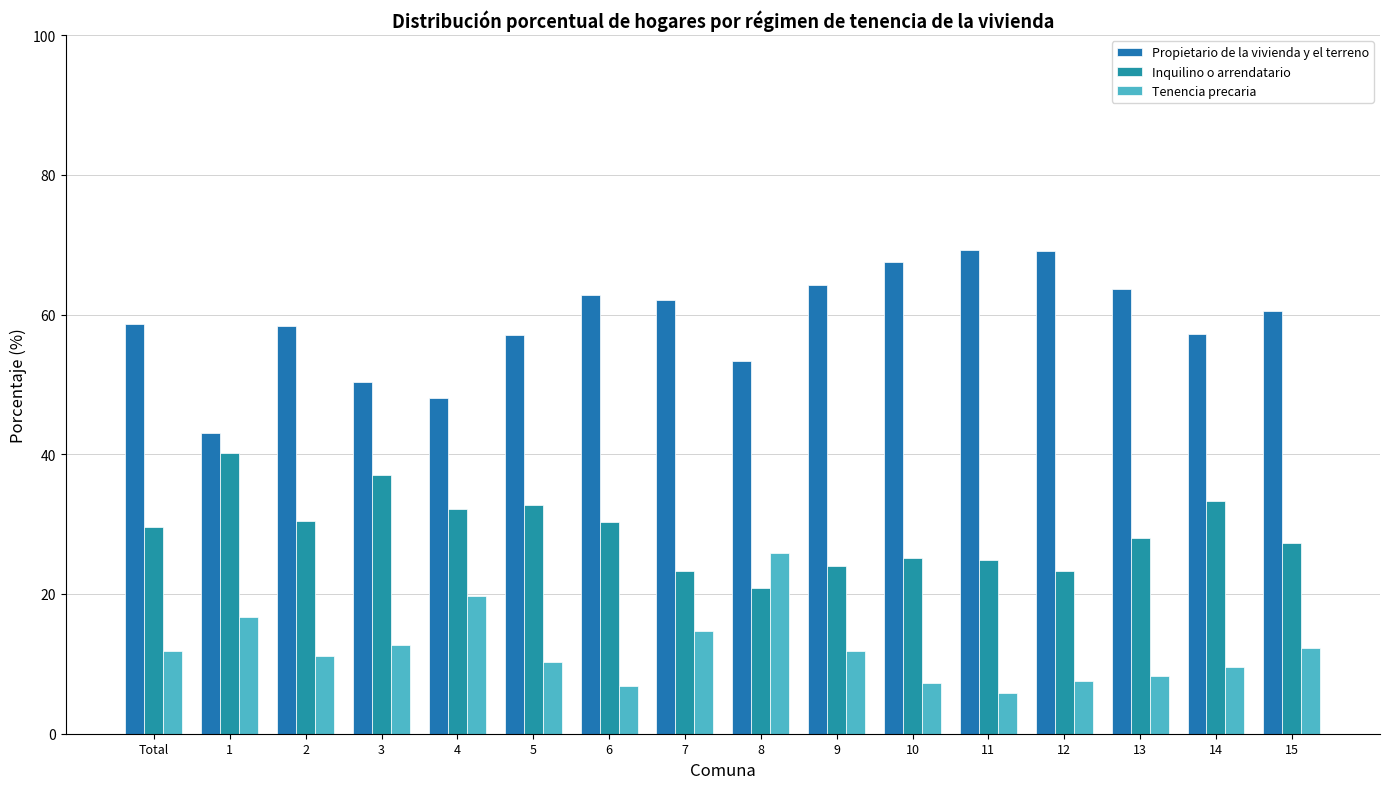

List the series in order of their peak value, highest first.

Propietario de la vivienda y el terreno, Inquilino o arrendatario, Tenencia precaria